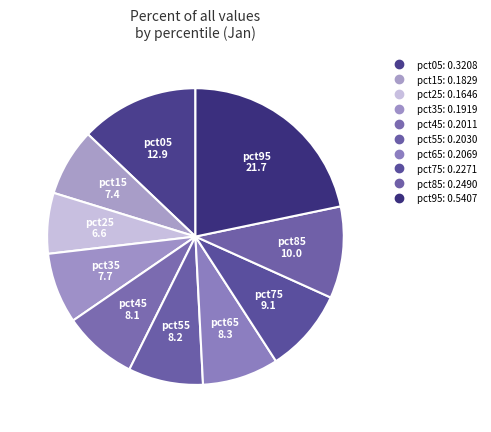

True or false: pct15 accounts for 7% of the total.

True